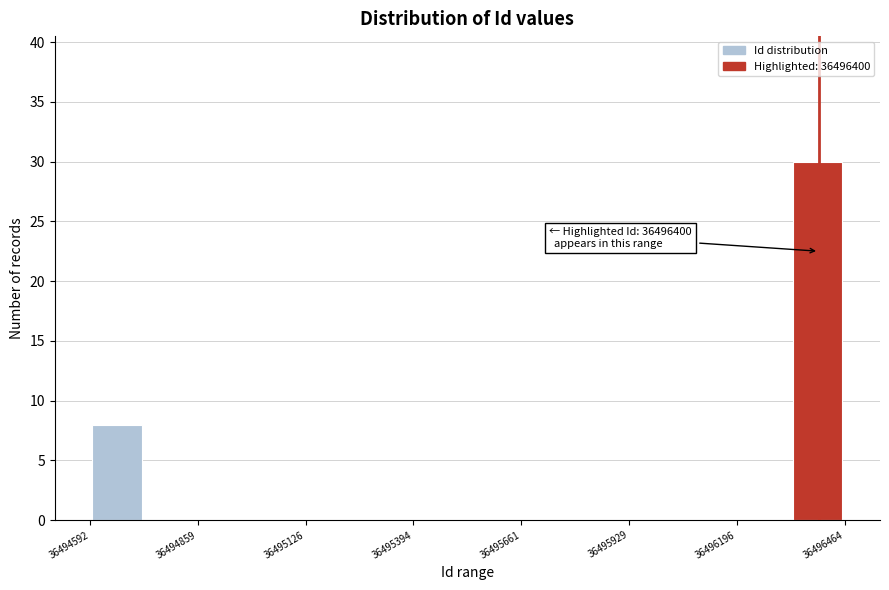

Read against the x-axis, roughly where is the centre of the tallest bar?

36496400